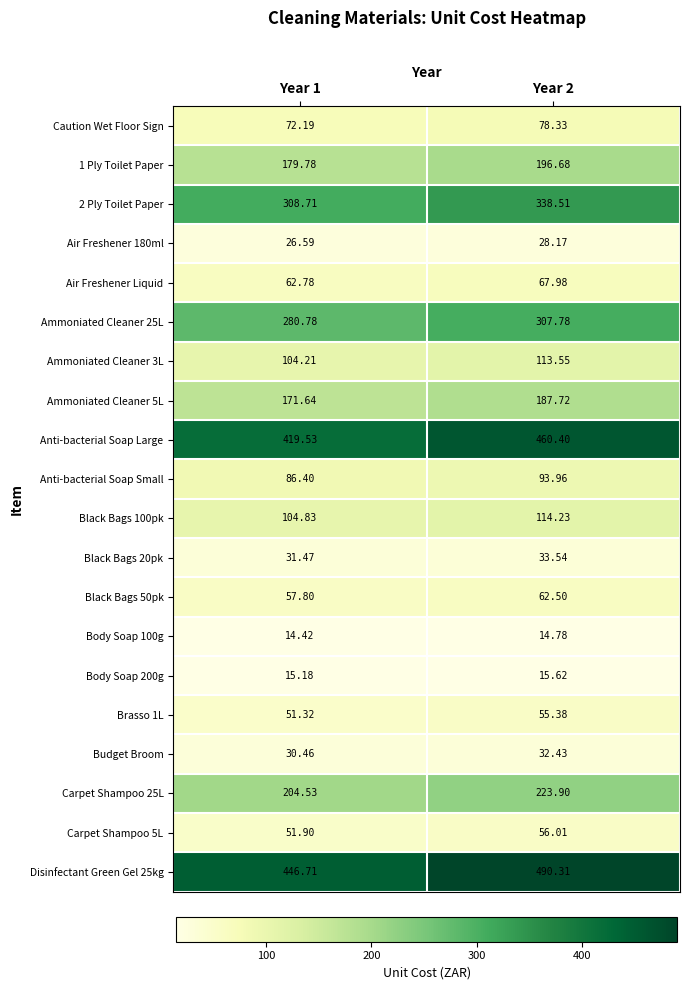

Is the value of Air Freshener 180ml at Year 2 greater than the value of Ammoniated Cleaner 3L at Year 1?

No